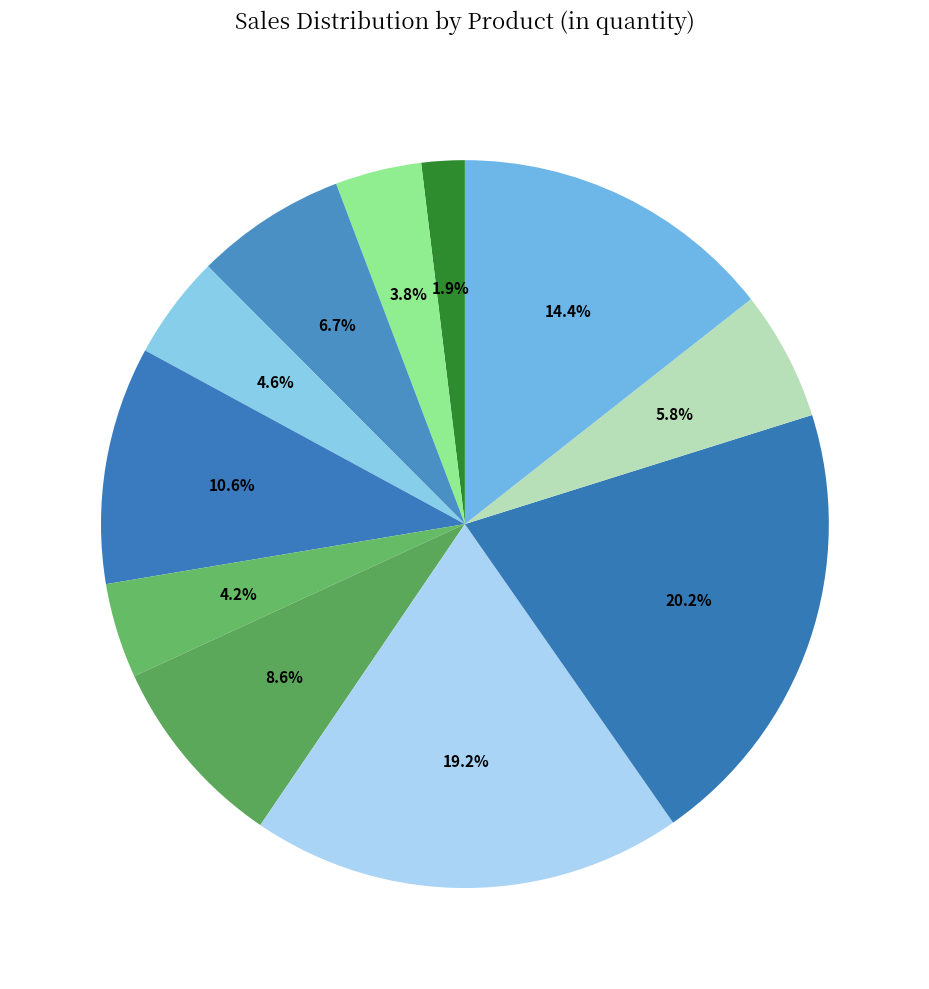

Count the number of slices in the pie.

11